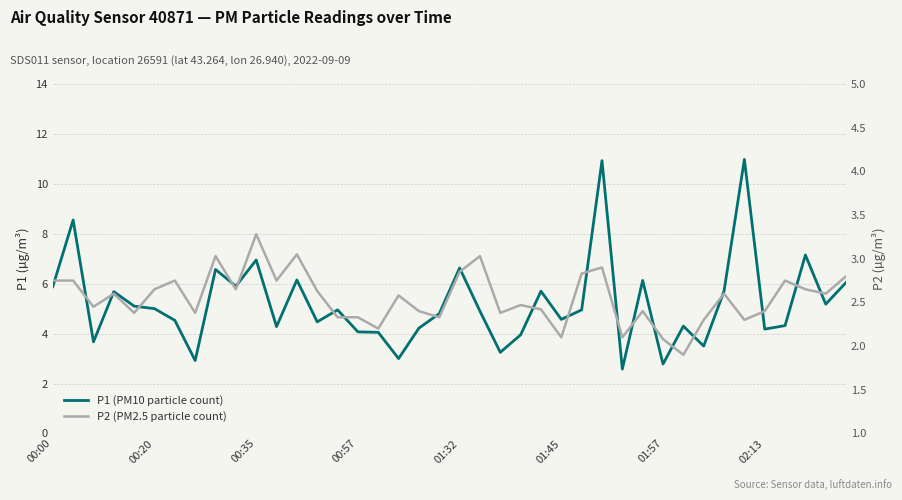

Which has a higher value, 10 or 26?

10